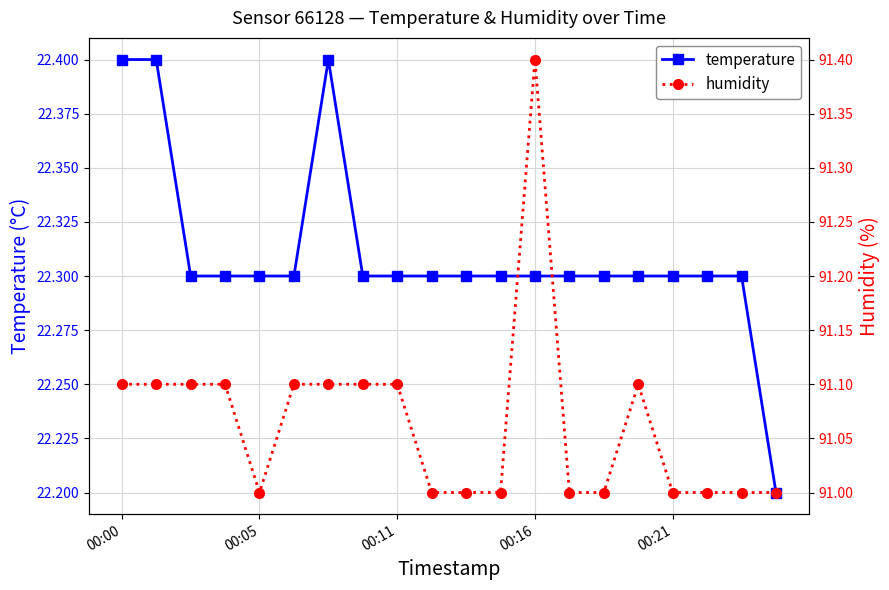

What are all the series names shown in the legend?

temperature, humidity